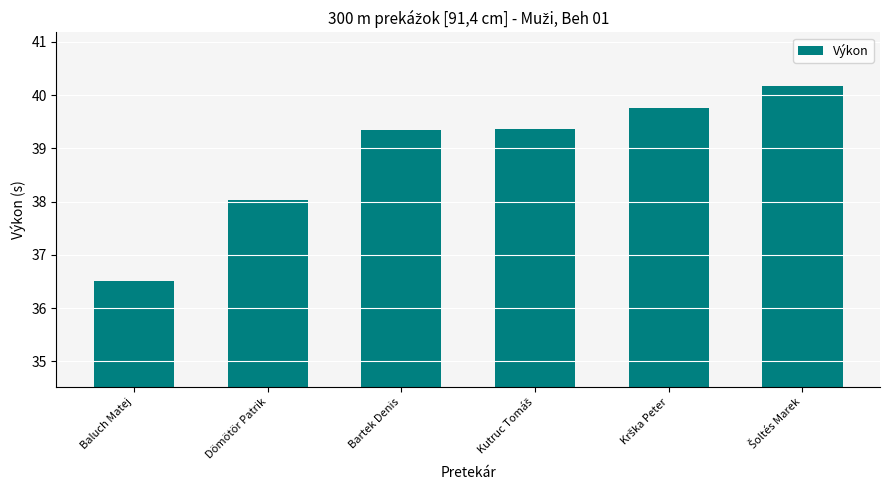

What is the label of the 4th bar from the right?

Bartek Denis